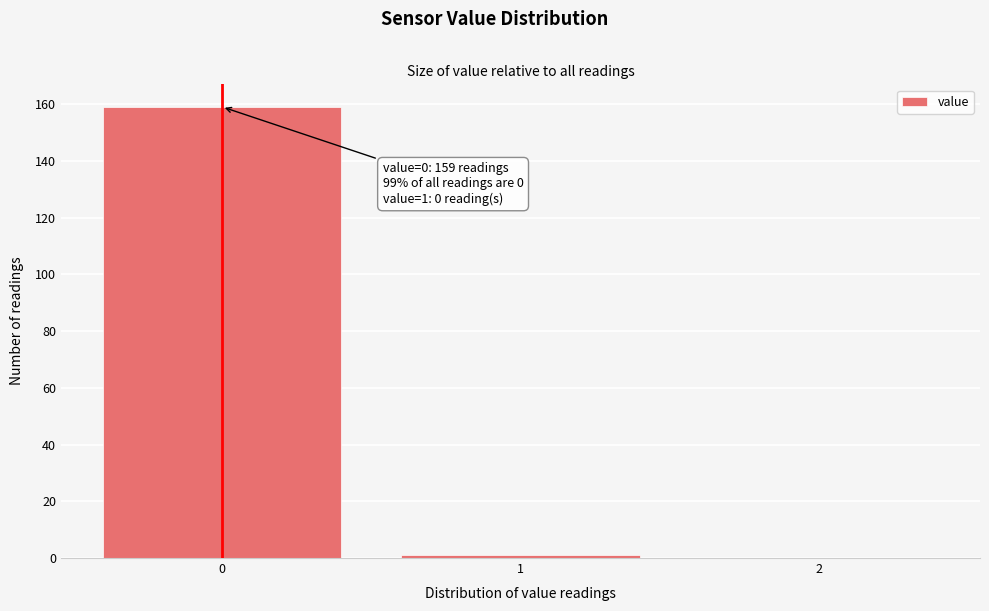

Reading left to right, extract all data points from this chart.

0=159	1=1	2=0